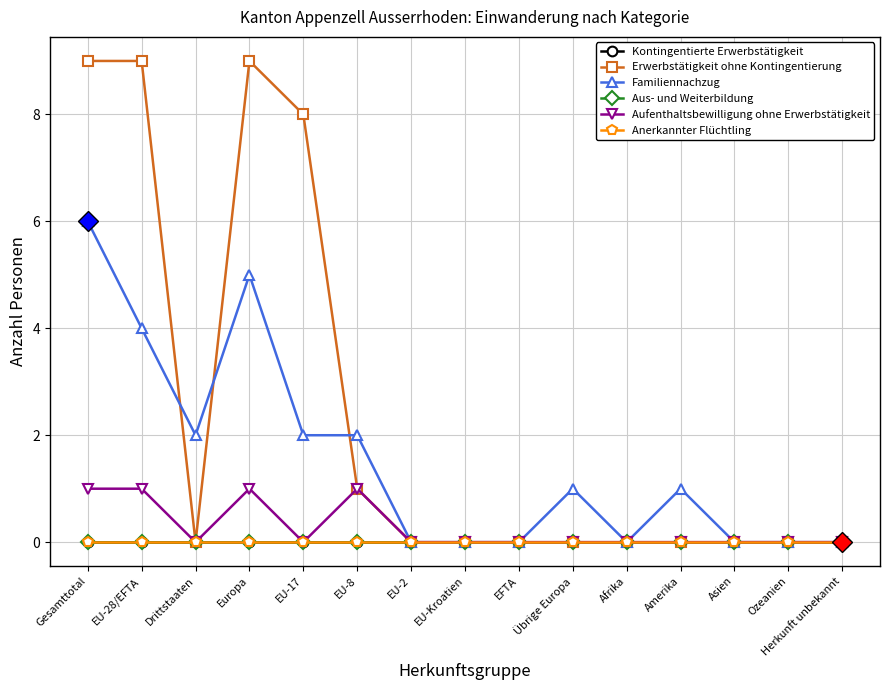

At which category does the chart reach its minimum across all series?

Gesamttotal